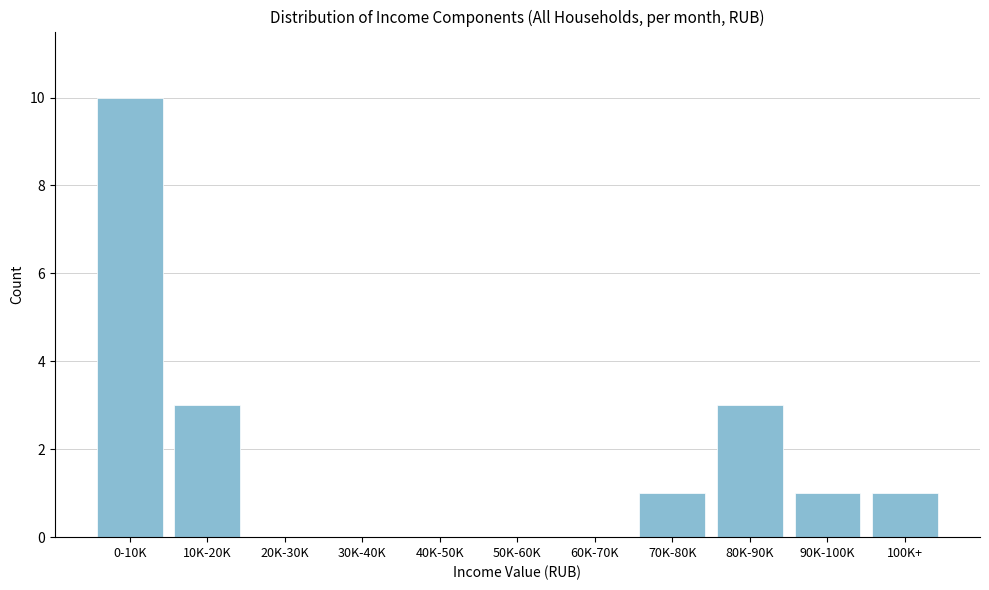

Reading right to left, extract all data points from this chart.

100K+=1	90K-100K=1	80K-90K=3	70K-80K=1	60K-70K=0	50K-60K=0	40K-50K=0	30K-40K=0	20K-30K=0	10K-20K=3	0-10K=10